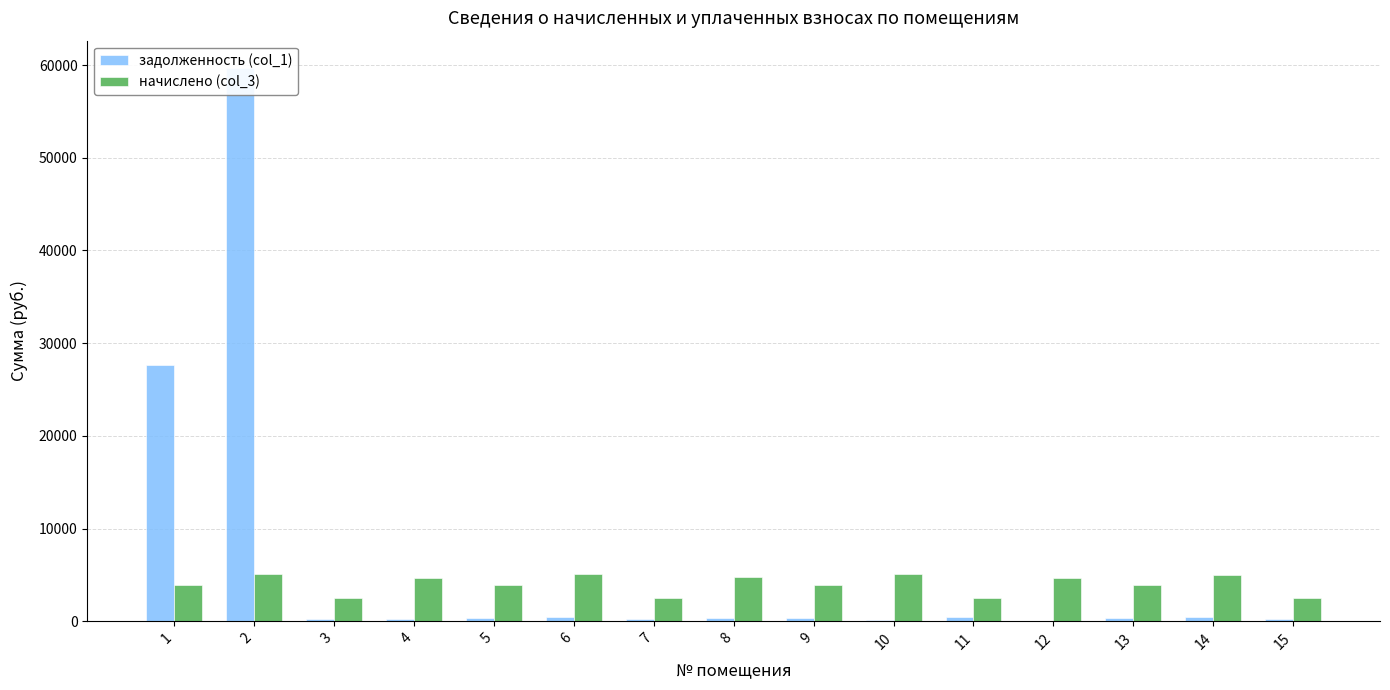

How many values in the задолженность (col_1) series exceed 325?

8